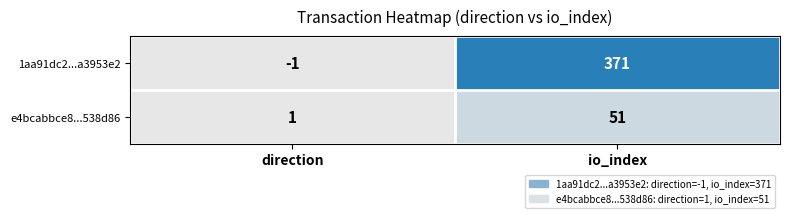

Which category has the highest value in the 1aa91dc2...a3953e2 series?

io_index